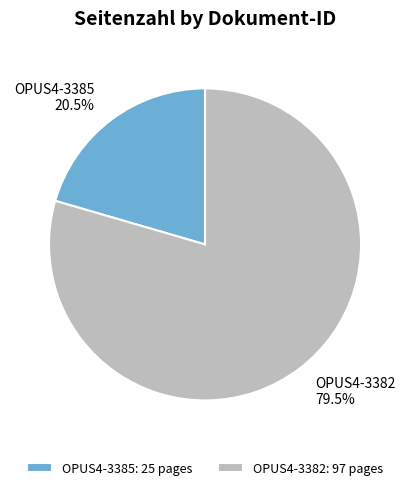

Does any single category account for the majority?

Yes